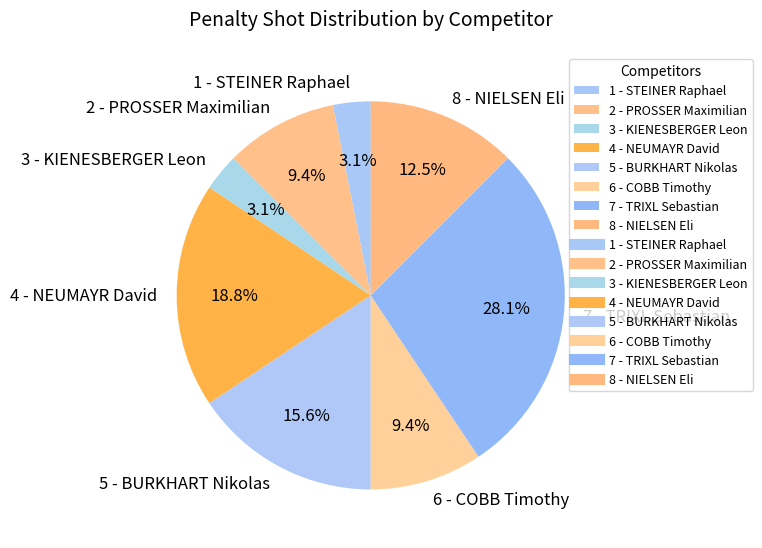

What percentage is NOT represented by 7 - TRIXL Sebastian?

71.9%